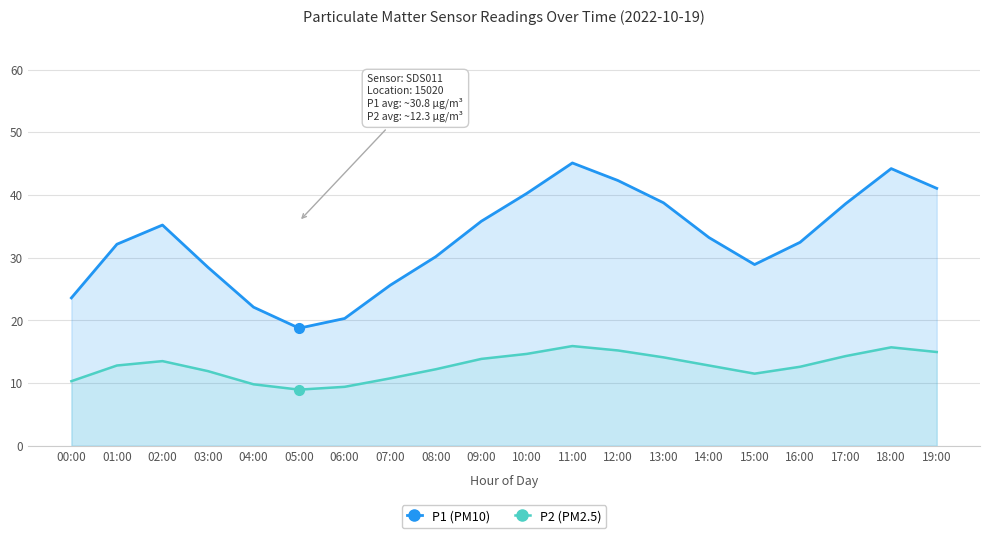

At how many categories does at least one series exceed 31?

12